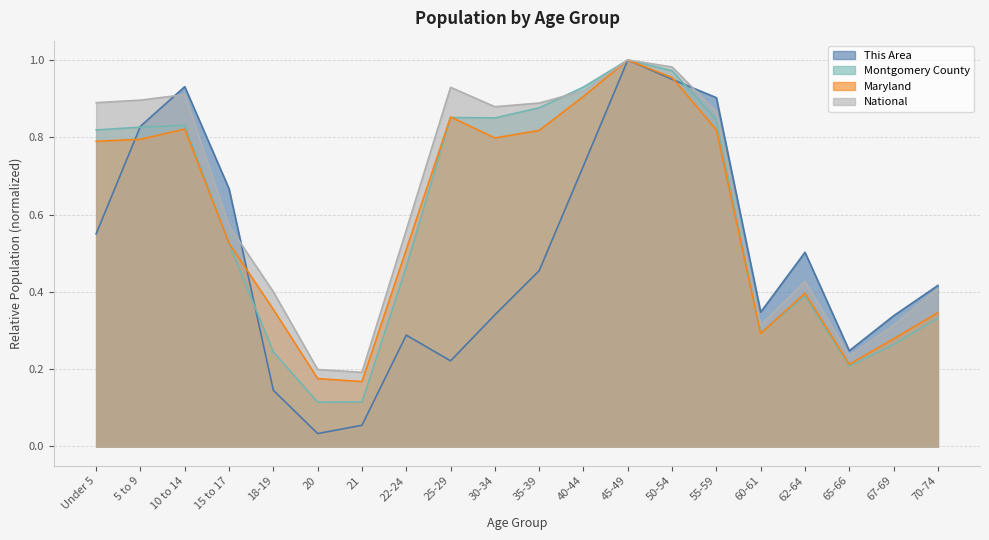

Where do Maryland and This Area first cross each other?

Under 5 and 5 to 9